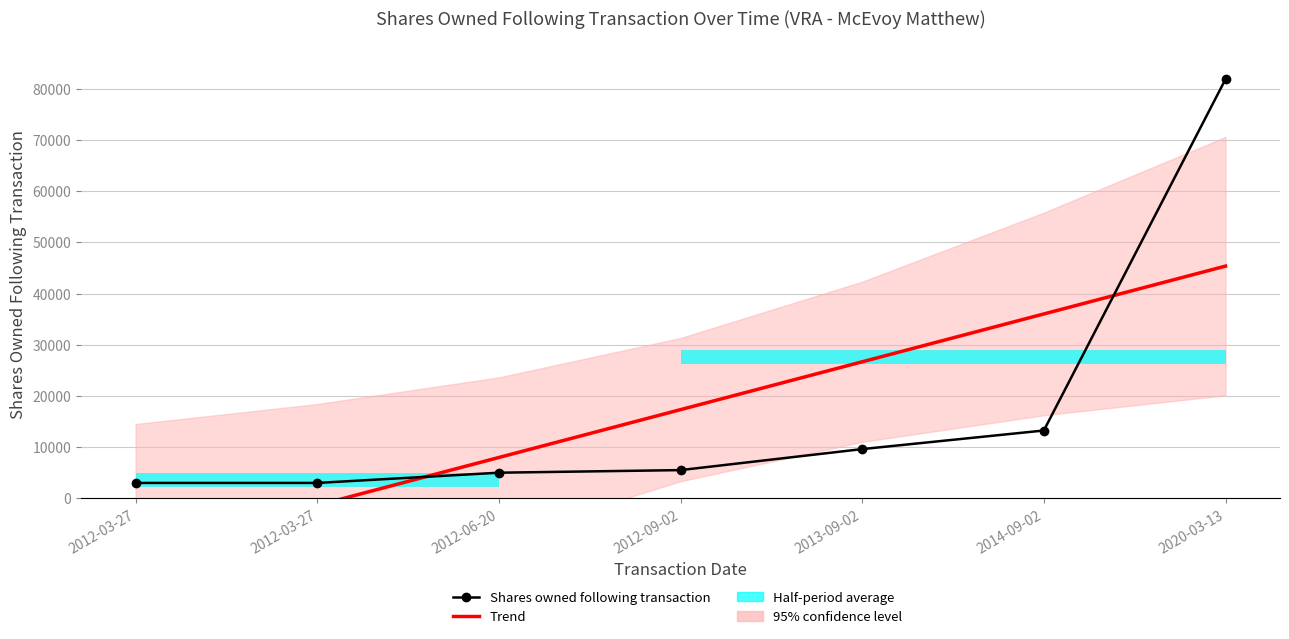

List the series in order of their overall mean, highest first.

Trend, Shares owned following transaction